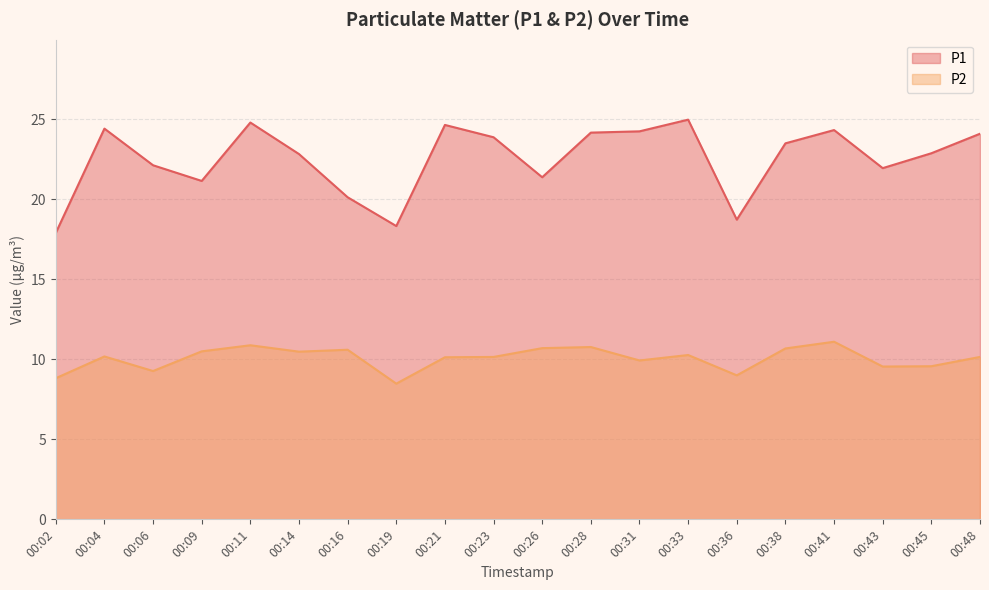

Which series has the largest total across all categories?

P1